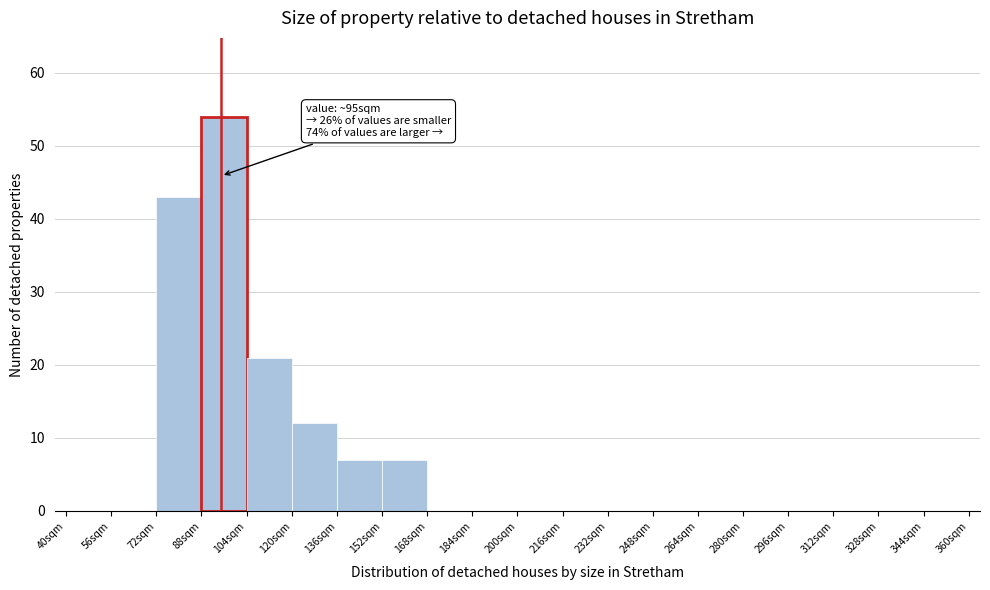

Over which range of the x-axis is the bar tallest?

88 to 104